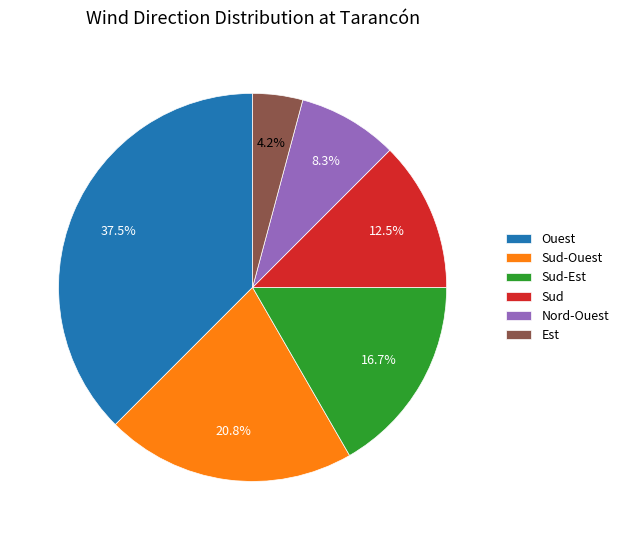

The Sud-Ouest slice represents 9% of the pie. True or false?

False